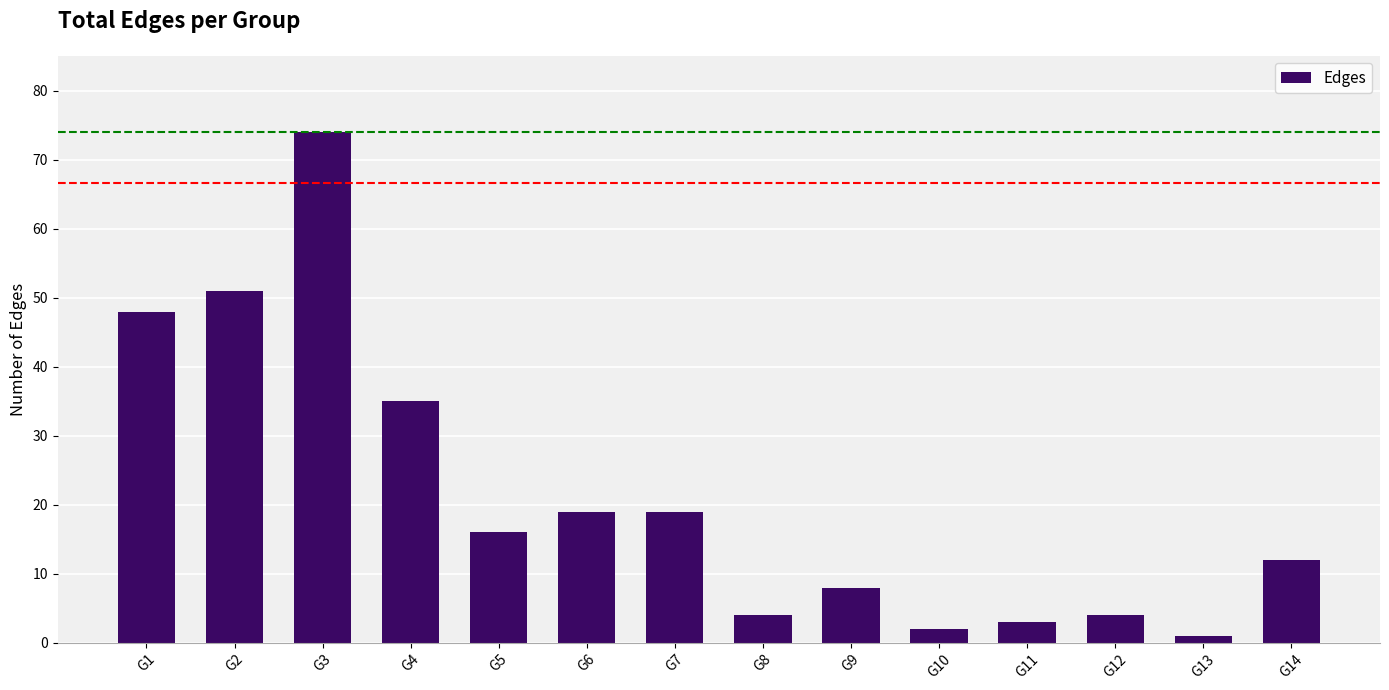

What is the value of the 3rd bar from the left?

74